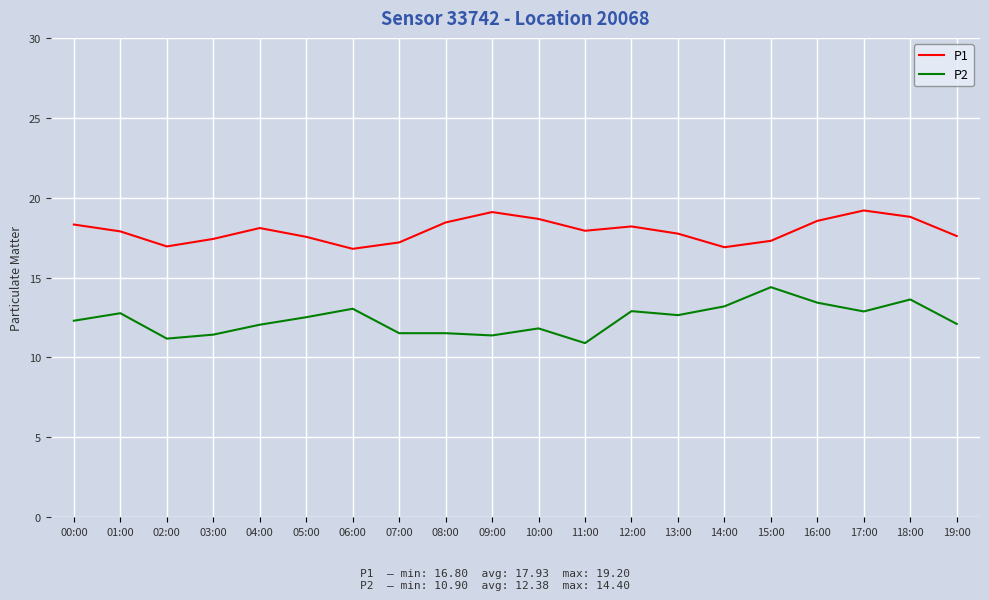

What is the minimum value shown in the chart?

10.9